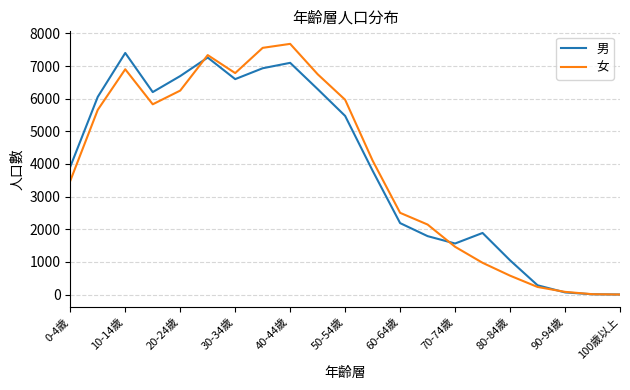

Which series has the largest range (max minus min)?

女